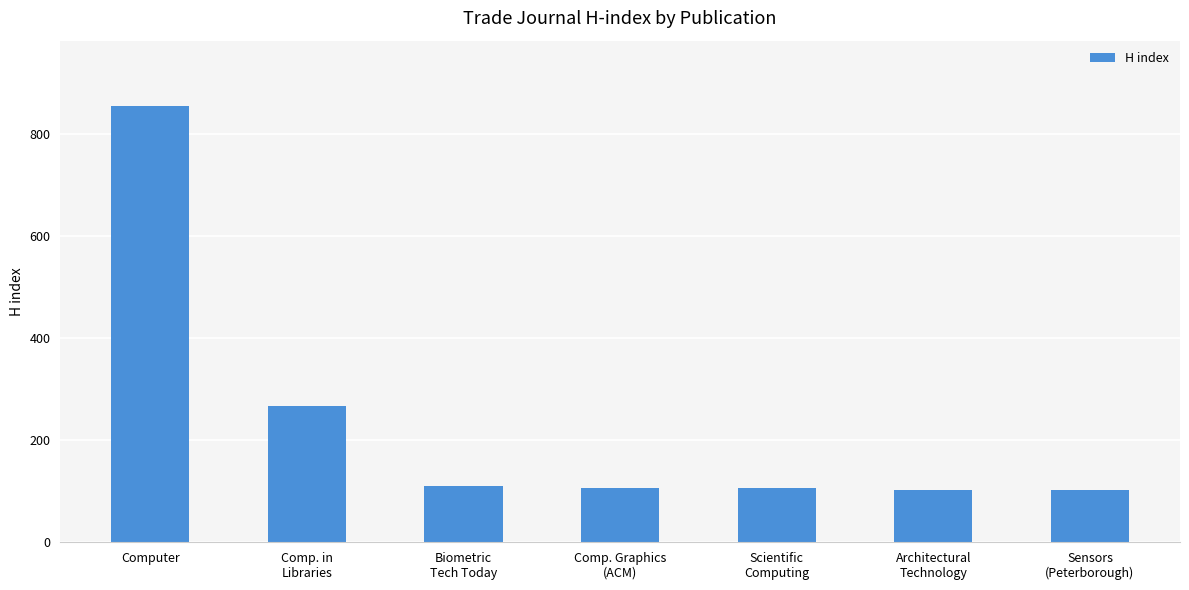

How many data points does each series have?

7